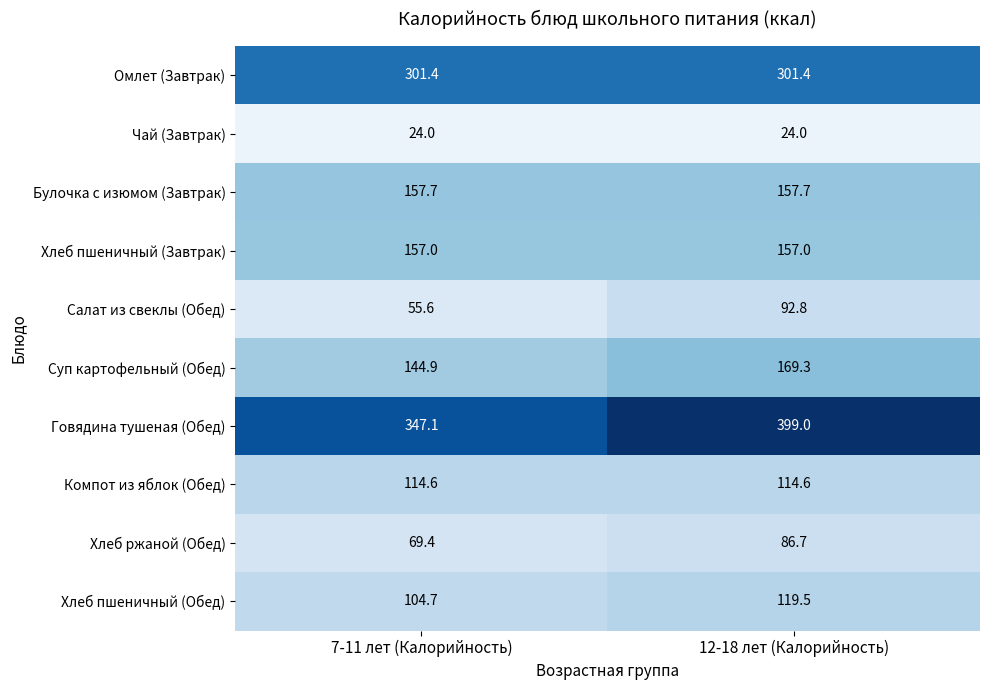

Which series has the widest spread of values?

Говядина тушеная (Обед)